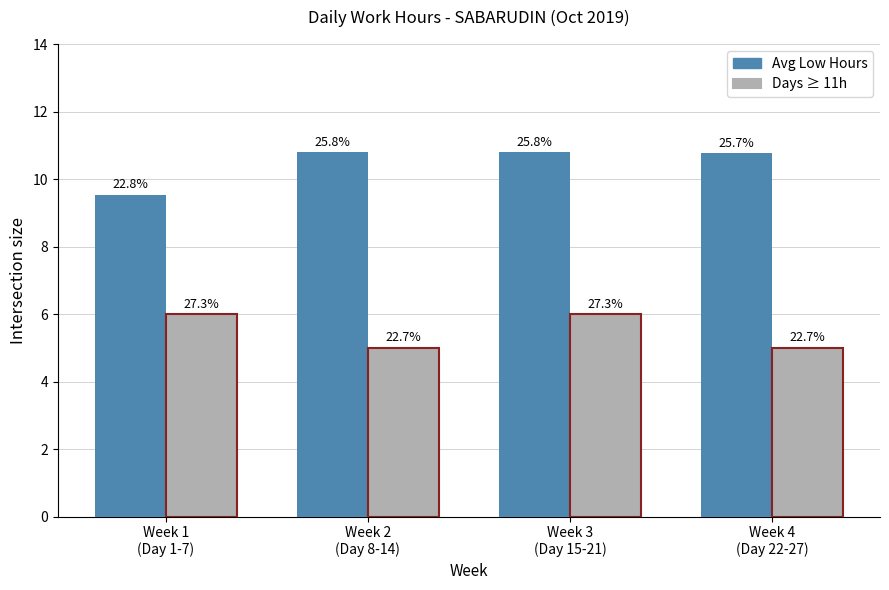

What is the average value of the Avg Low Hours series?

10.5